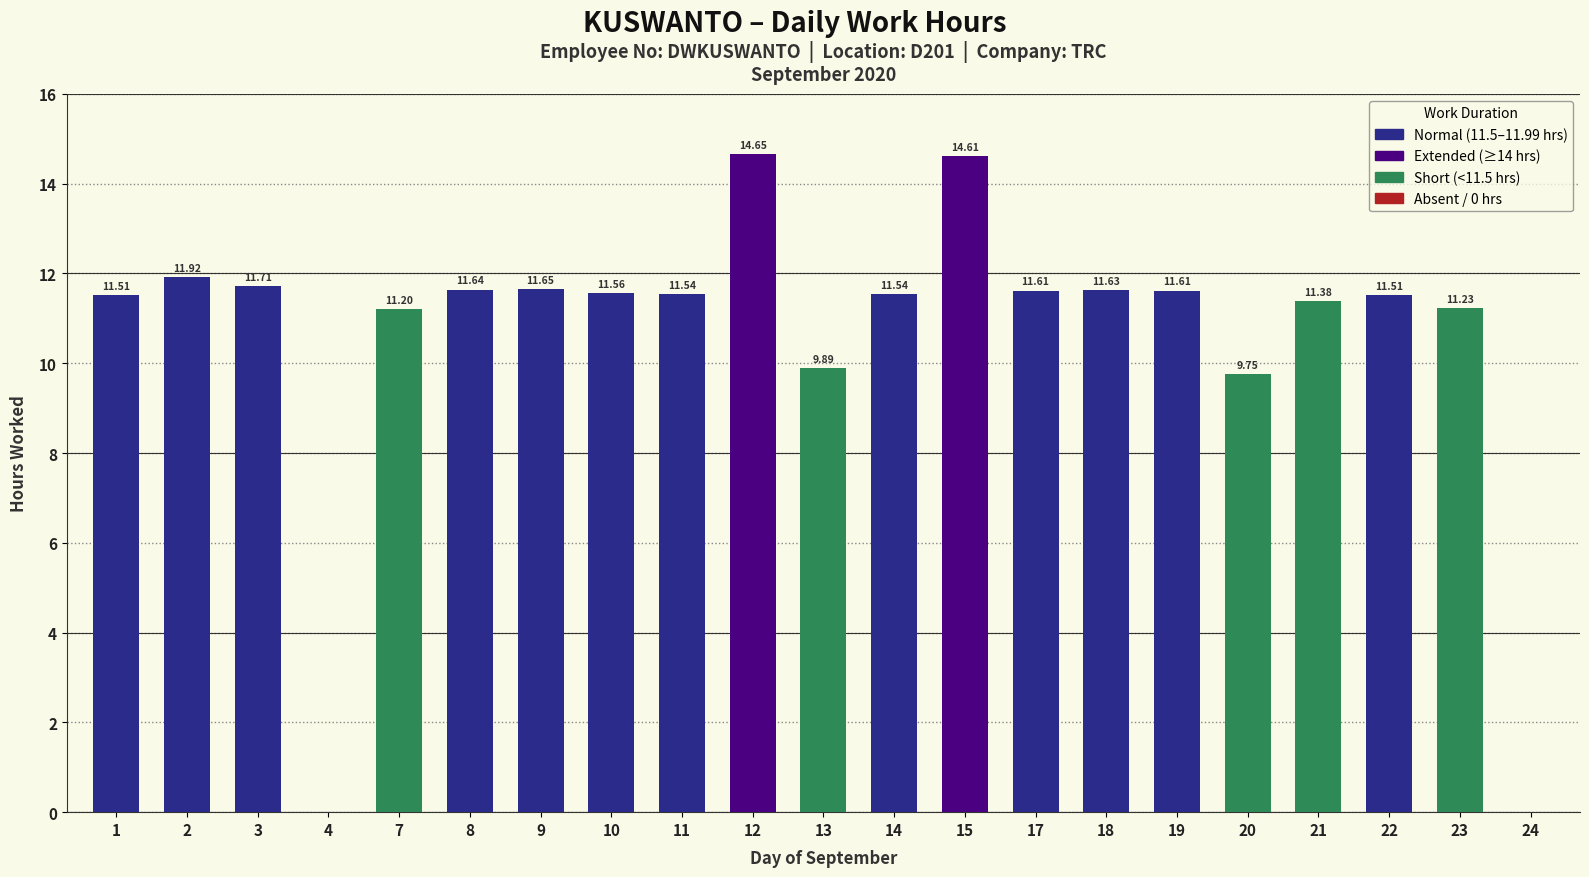

What is the sum of the values at 1 and 23?

22.7